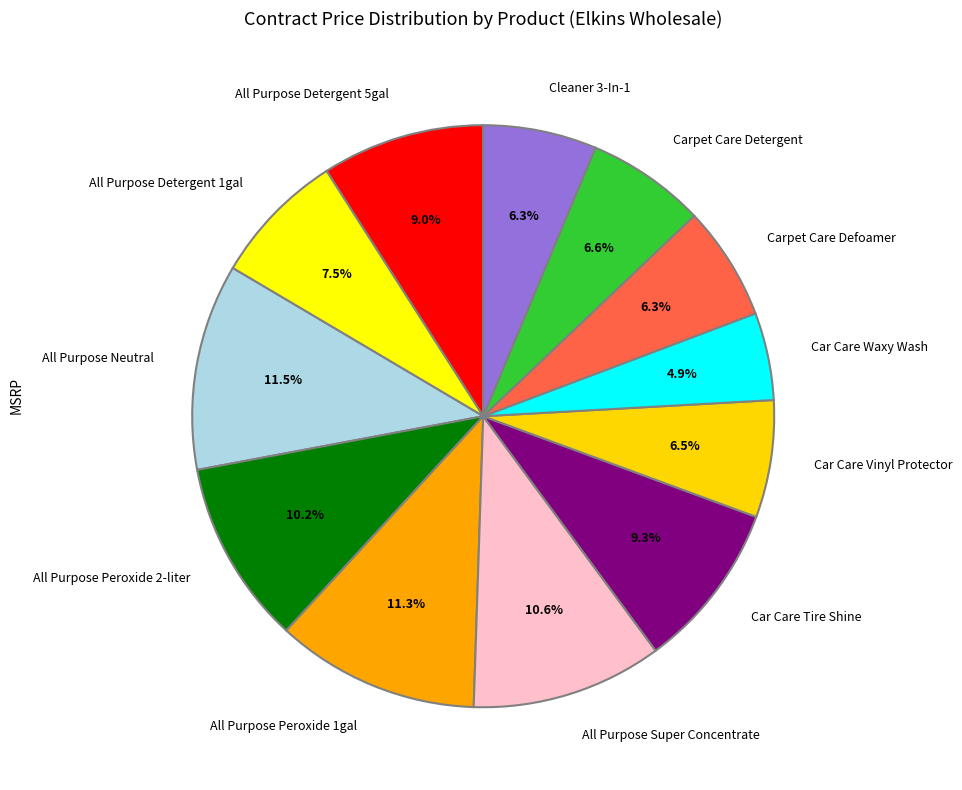

True or false: All Purpose Detergent 5gal accounts for 14% of the total.

False